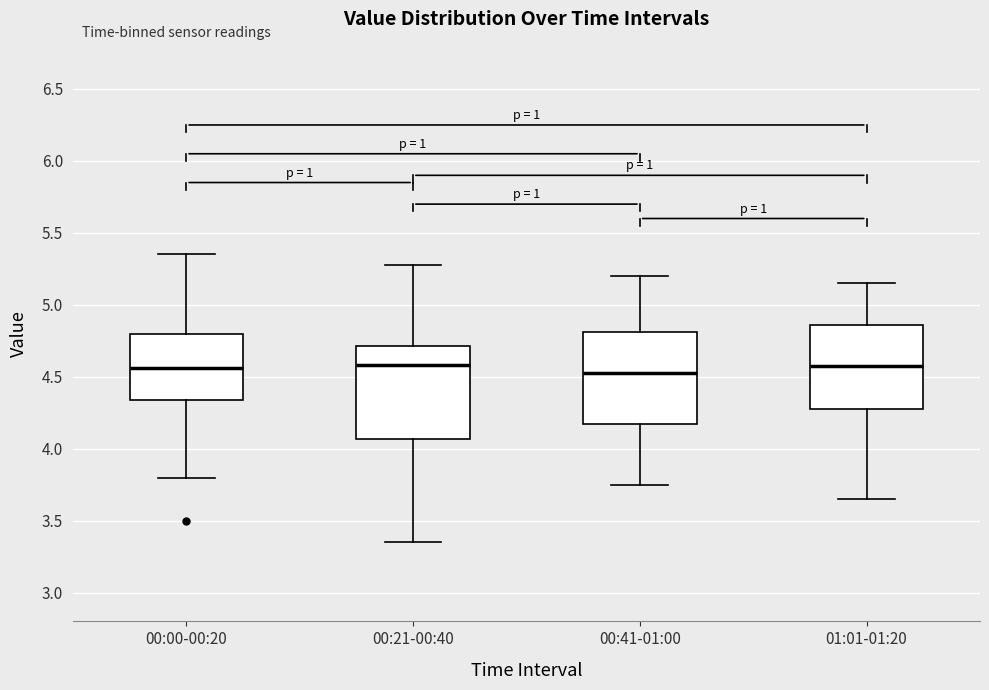

Reading left to right, read every box against the y-axis: the position of its median line, the range the box covers, and the ends of its whiskers. The values are not printed on the chart, so give them approximately, as read against the axis.

00:00-00:20: median 4.55, box 4.35 to 4.80, whiskers 3.80 to 5.35
00:21-00:40: median 4.60, box 4.05 to 4.70, whiskers 3.35 to 5.30
00:41-01:00: median 4.55, box 4.20 to 4.80, whiskers 3.75 to 5.20
01:01-01:20: median 4.60, box 4.30 to 4.85, whiskers 3.65 to 5.15